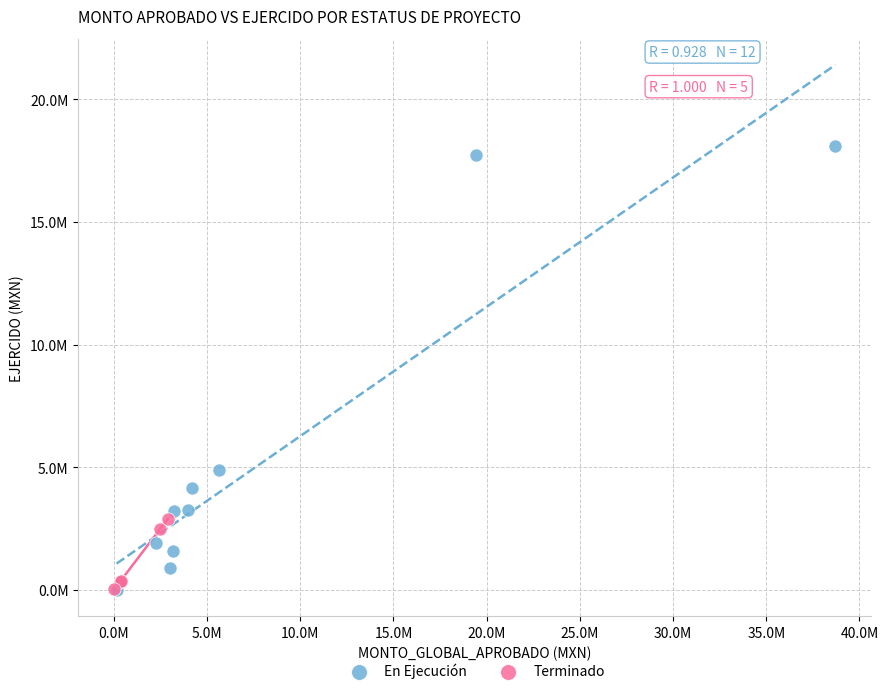

Which series has the largest Y range (max minus min)?

En Ejecución